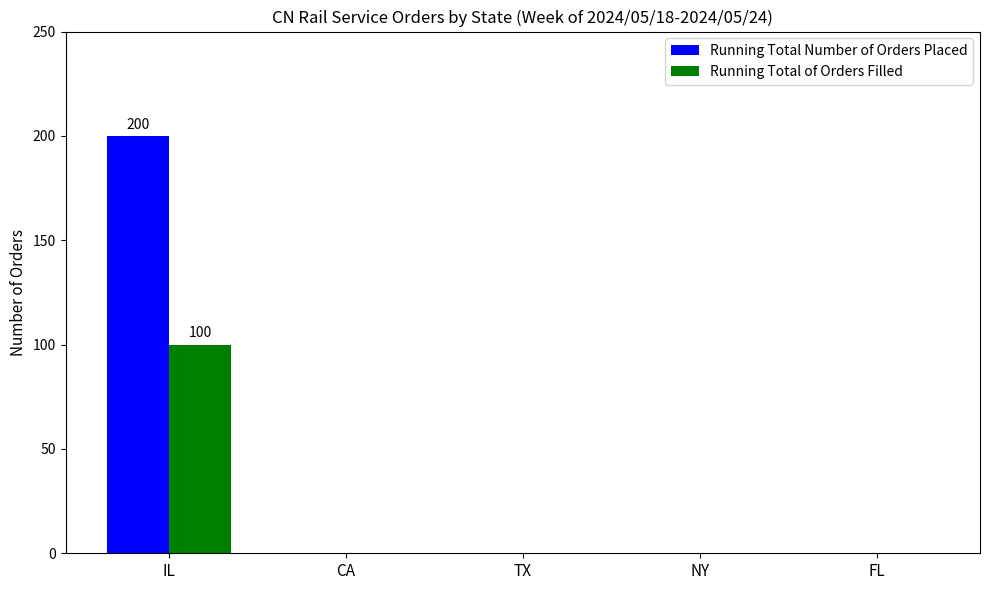

At which label does Running Total of Orders Filled reach its peak?

IL